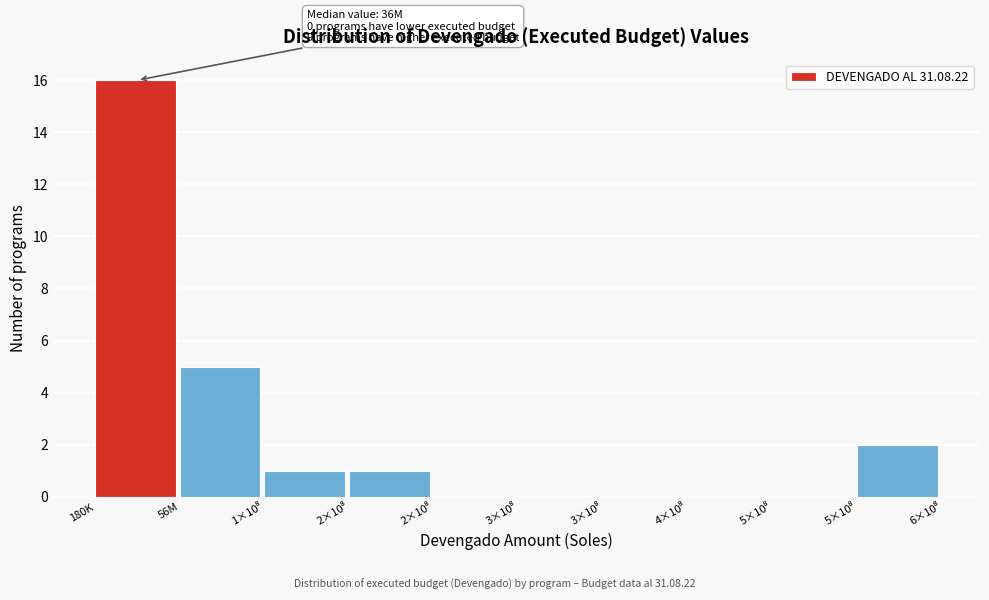

Are the bars horizontal?

No